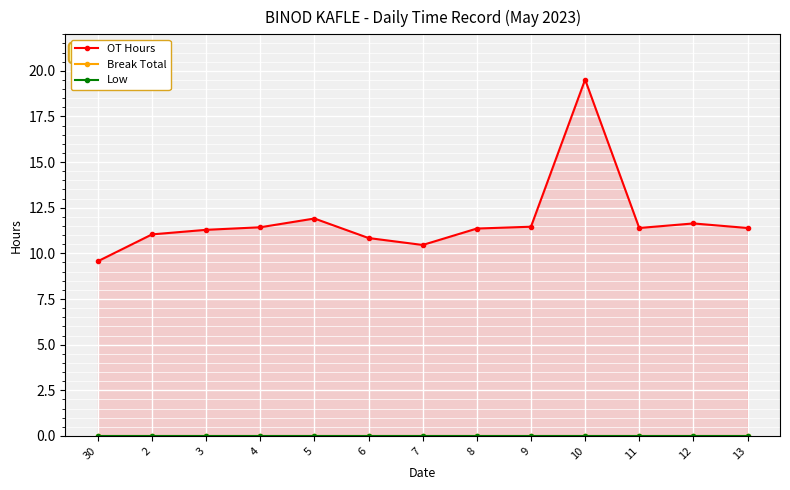

True or false: Low has more than 0 points higher than both neighbors.

False